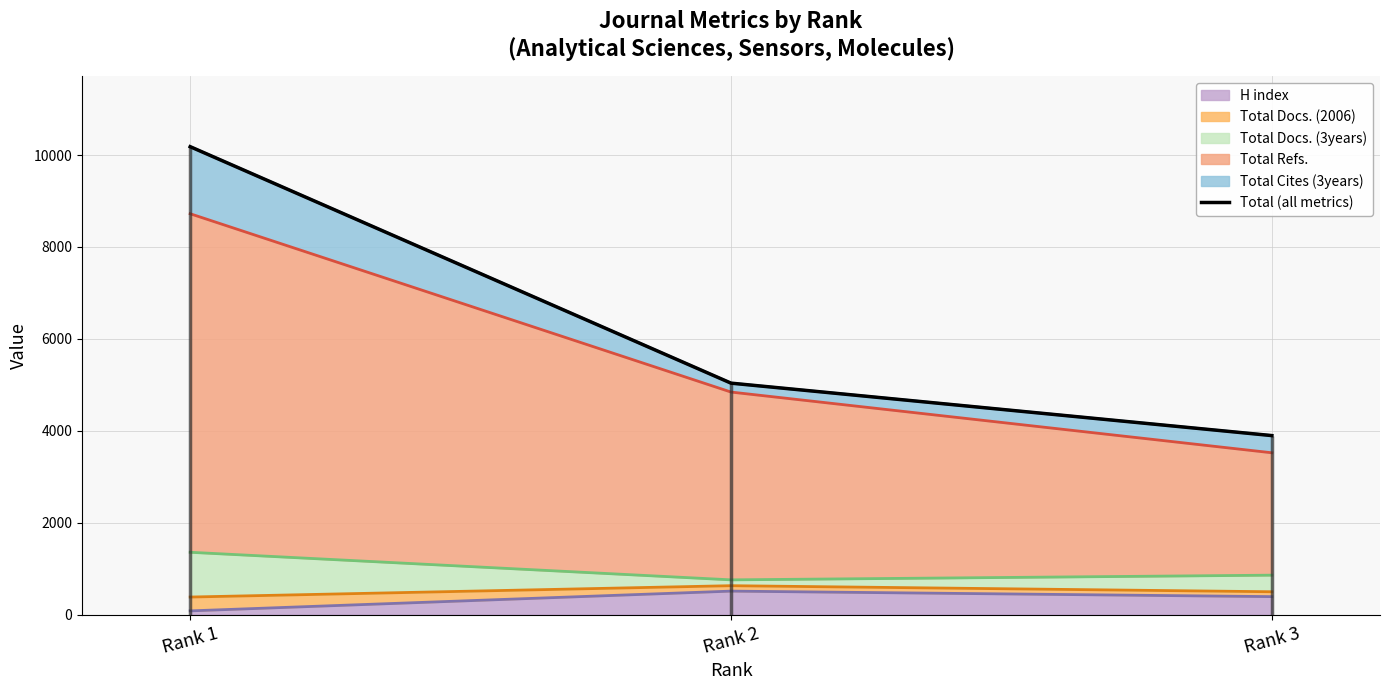

Rank the categories by value from lowest to highest.

Rank 3, Rank 2, Rank 1